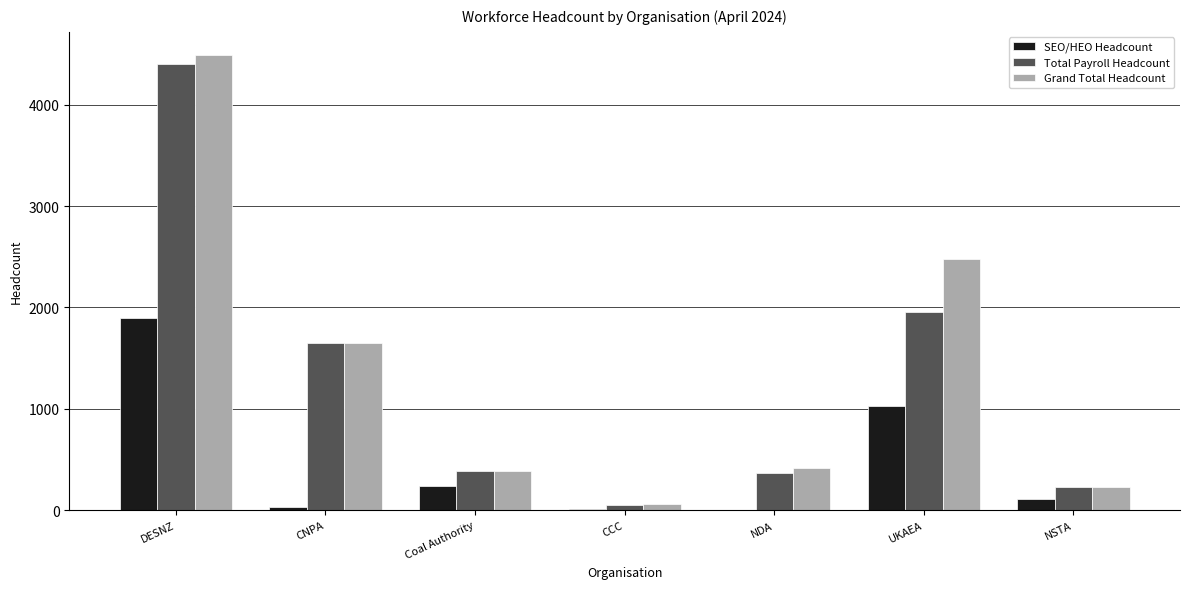

Which category has the highest value in the Grand Total Headcount series?

DESNZ